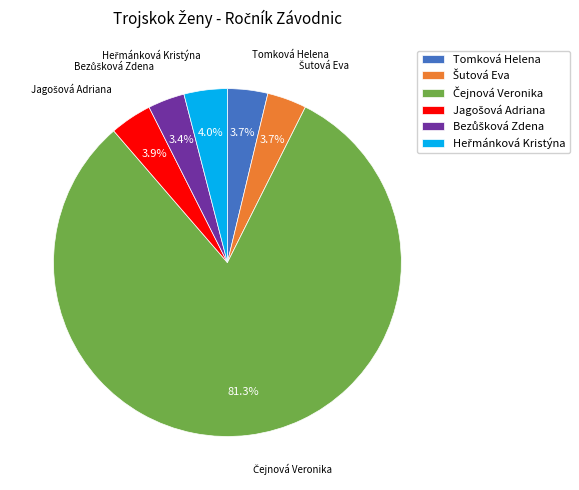

Does any single category account for the majority?

Yes